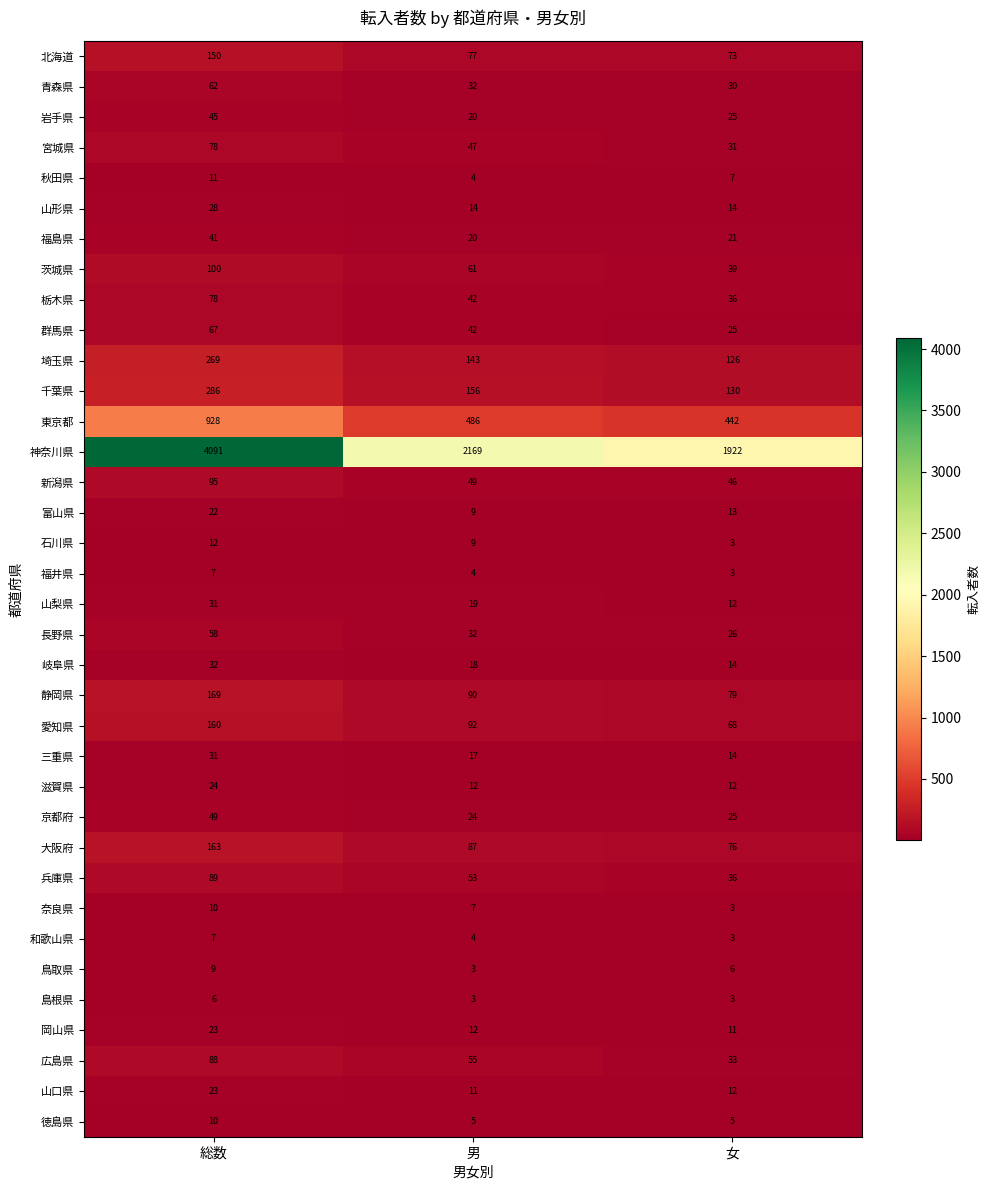

Which series has the widest spread of values?

神奈川県